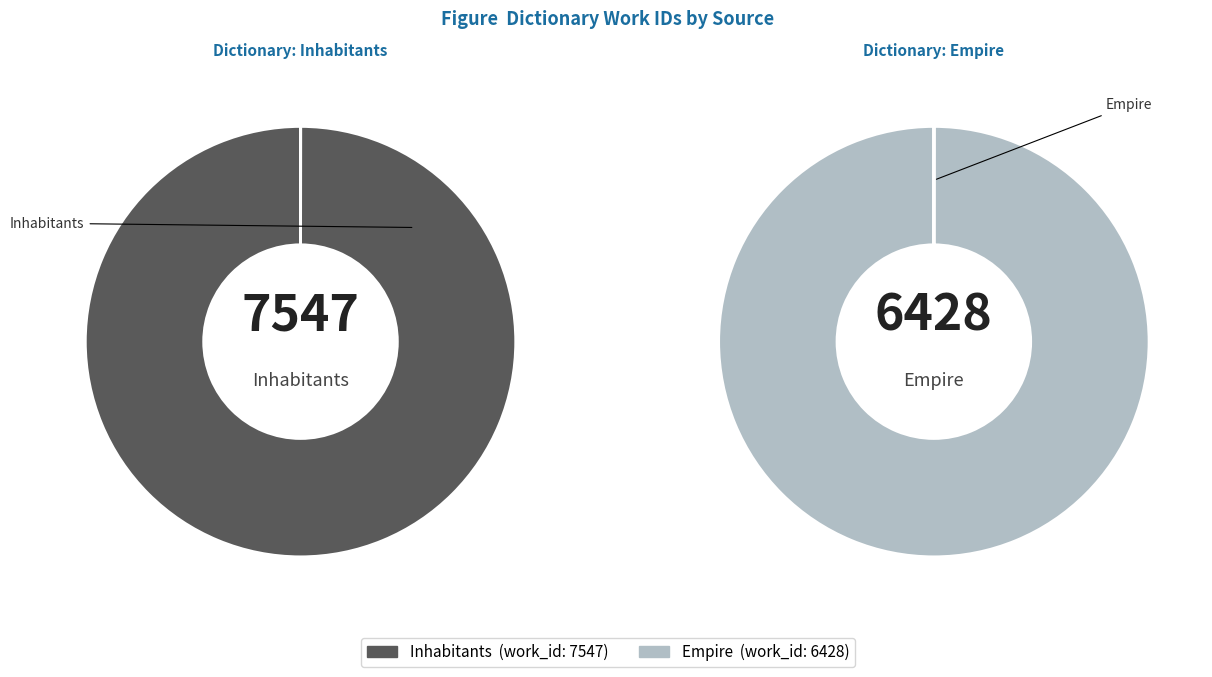

What portion of the pie excludes Empire?

54.0%